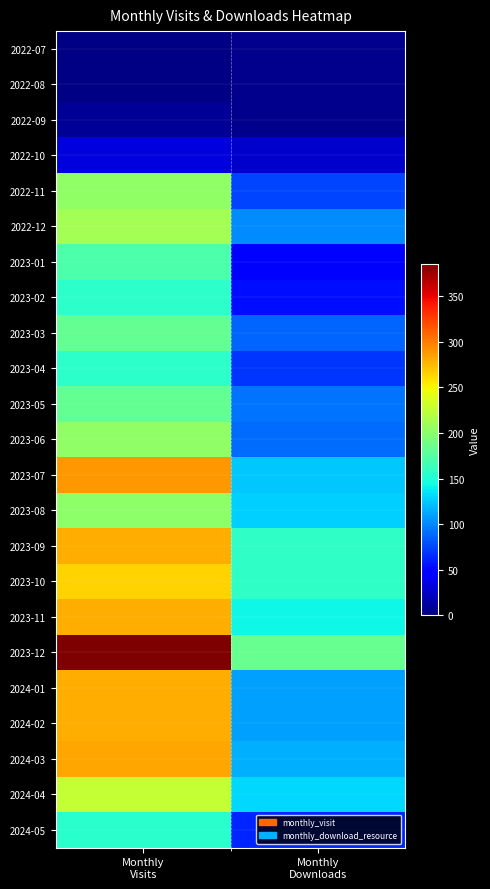

Rank the series at Monthly Visits from lowest to highest value.

2022-07, 2022-08, 2022-09, 2022-10, 2024-05, 2023-02, 2023-04, 2023-01, 2023-05, 2023-03, 2023-08, 2022-11, 2023-06, 2022-12, 2024-04, 2023-10, 2024-01, 2024-02, 2023-09, 2023-11, 2024-03, 2023-07, 2023-12